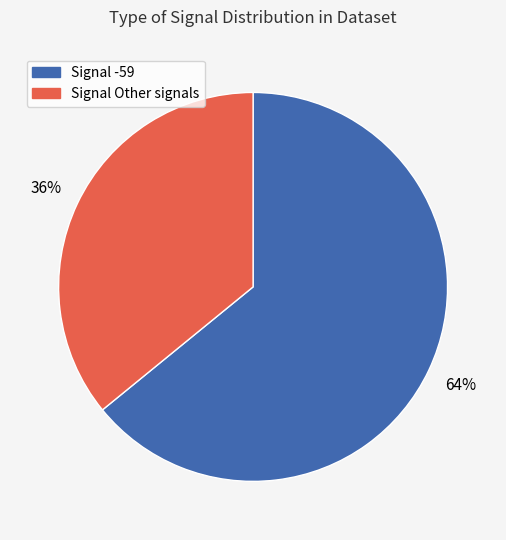

To the nearest percent, what is the average slice percentage?

50%